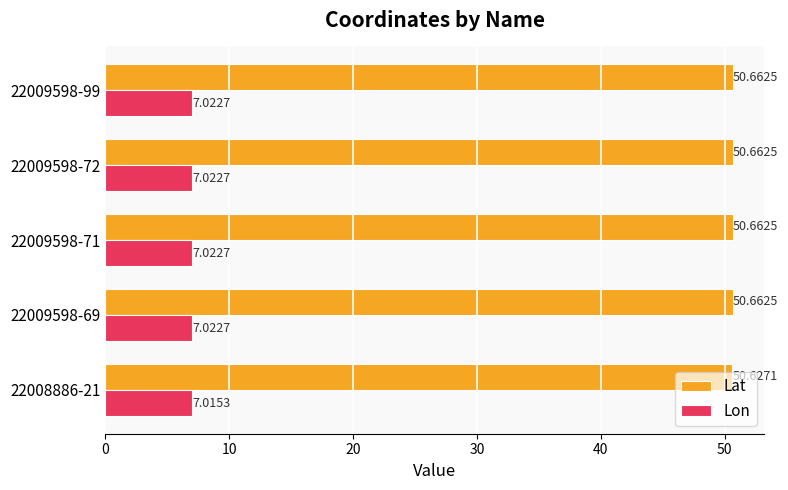

Which series has the widest spread of values?

Lat